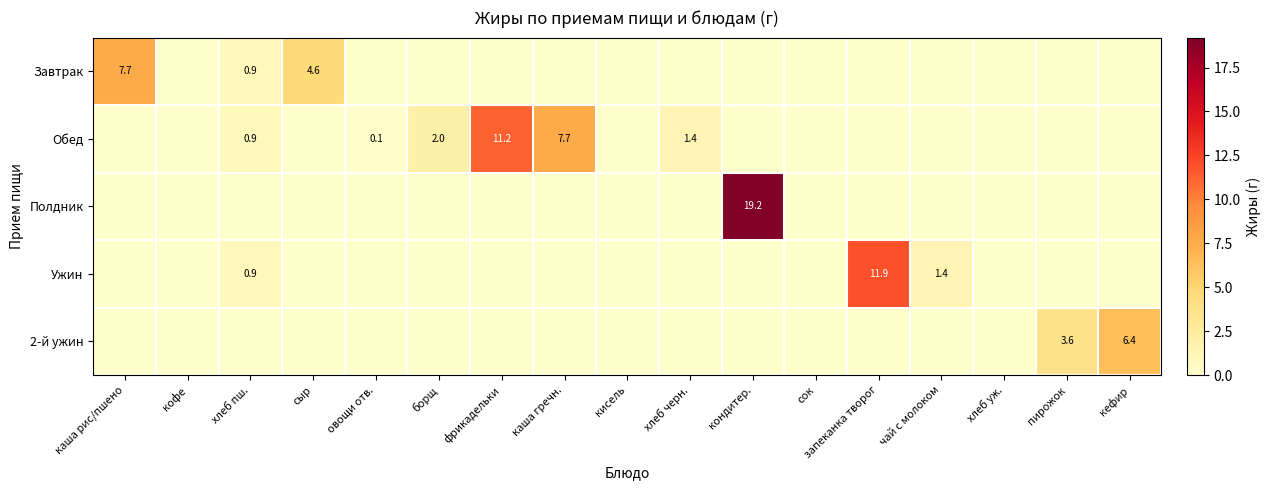

The Обед series shows 0.1 at овощи отв.. True or false?

True